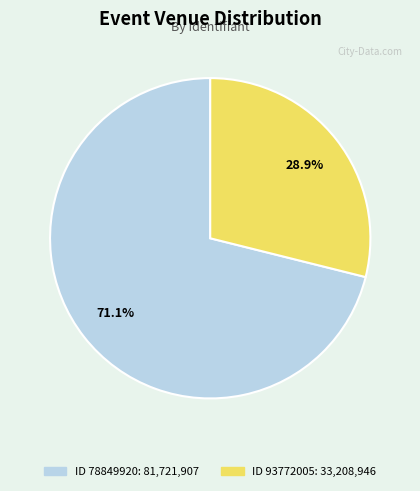

Does any single category account for the majority?

Yes